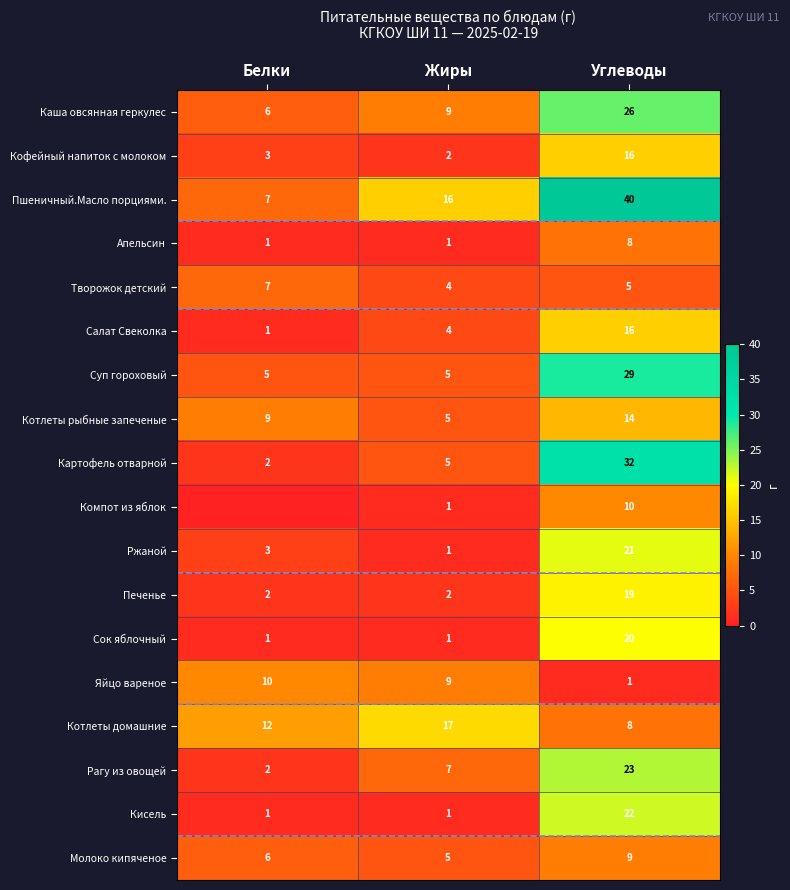

The Суп гороховый series shows 29 at Углеводы. True or false?

True